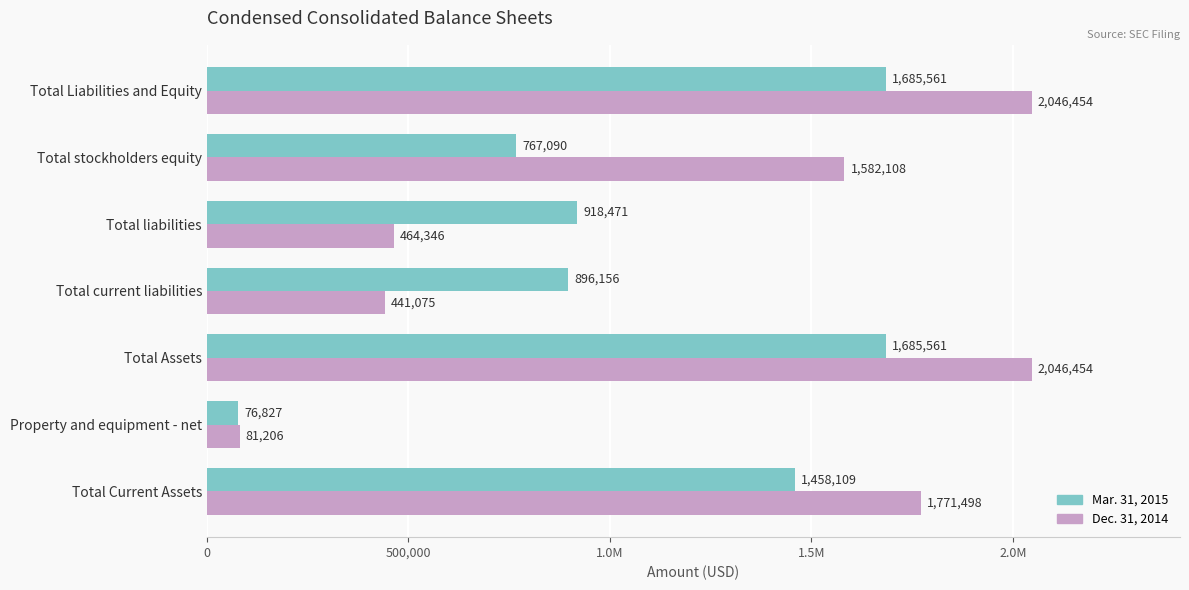

What is the maximum value shown in the chart?

2046454